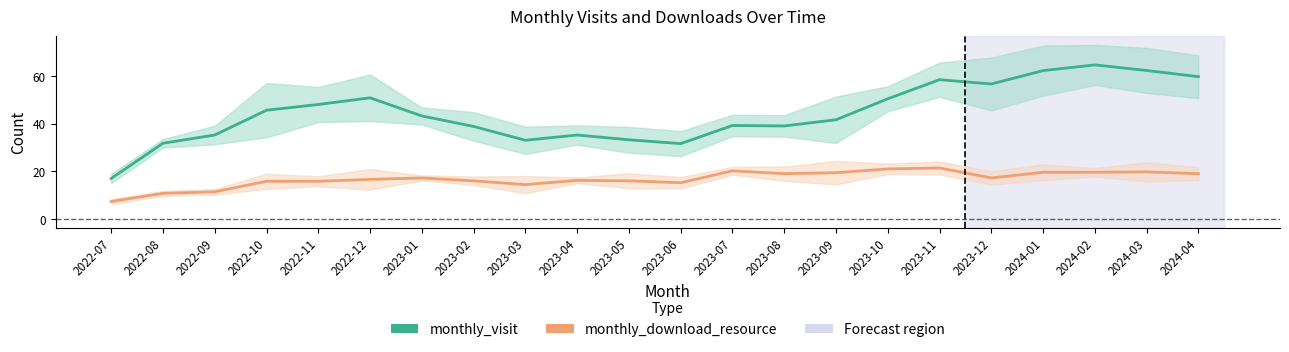

What is the maximum value shown in the chart?

64.6